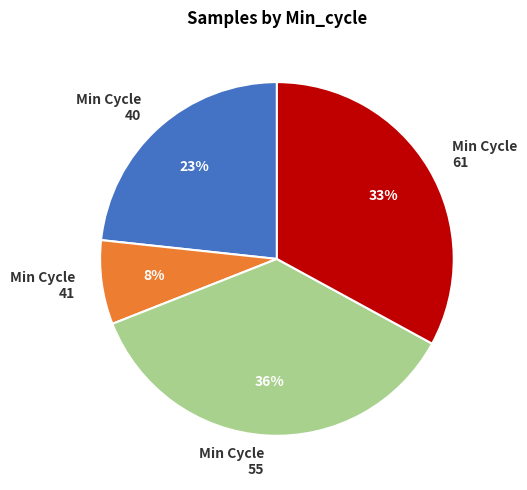

Which has a higher value, Min Cycle 61 or Min Cycle 40?

Min Cycle 61